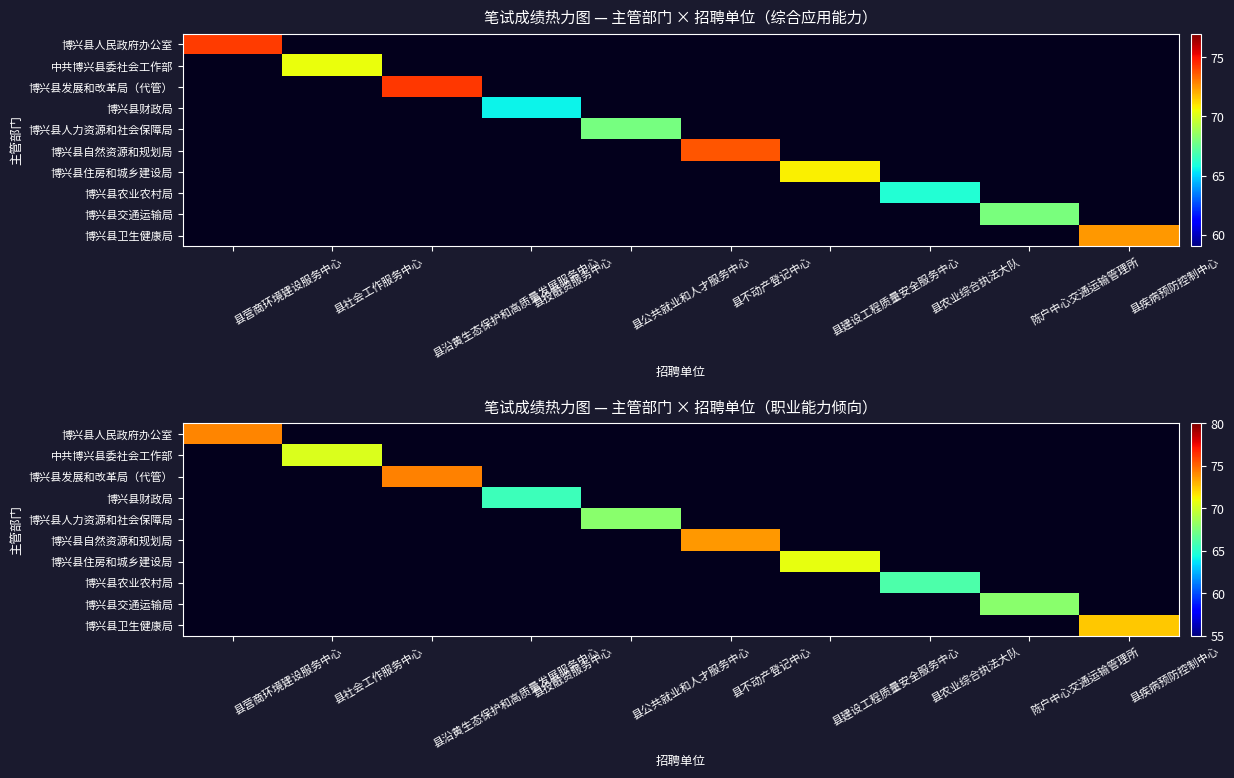

What is the smallest value displayed?

65.6